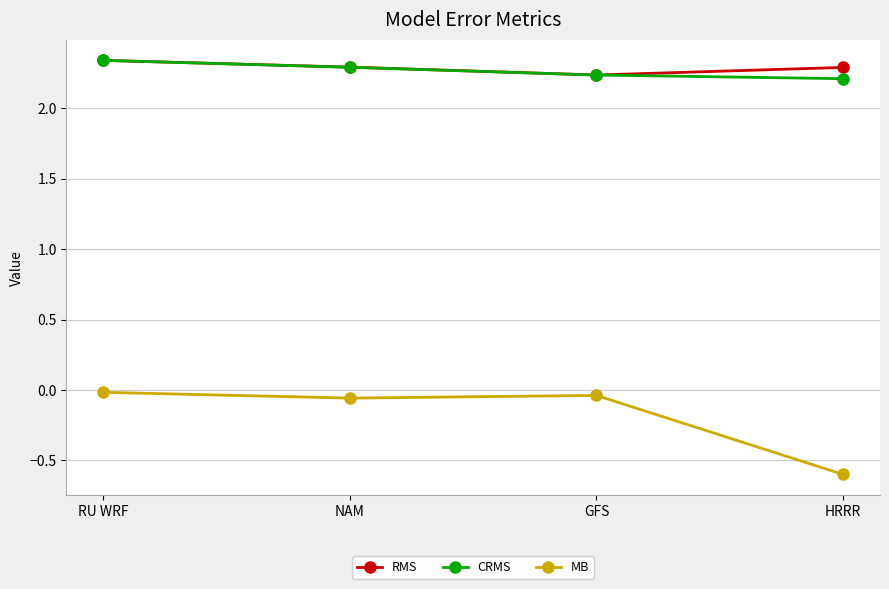

At how many categories does at least one series exceed 2?

4